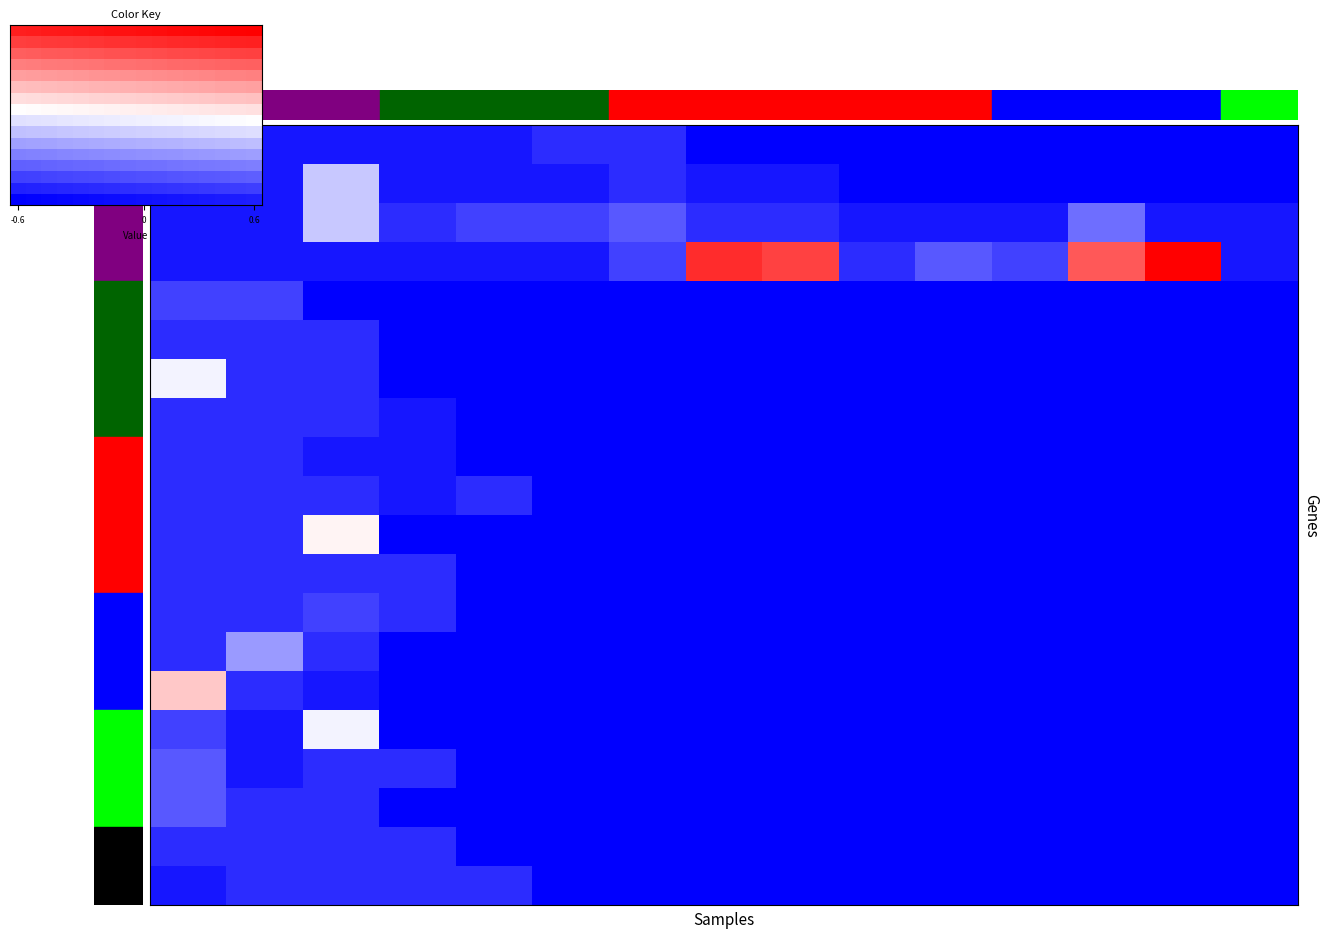

What is the difference between the highest and lowest values at 12?

0.8